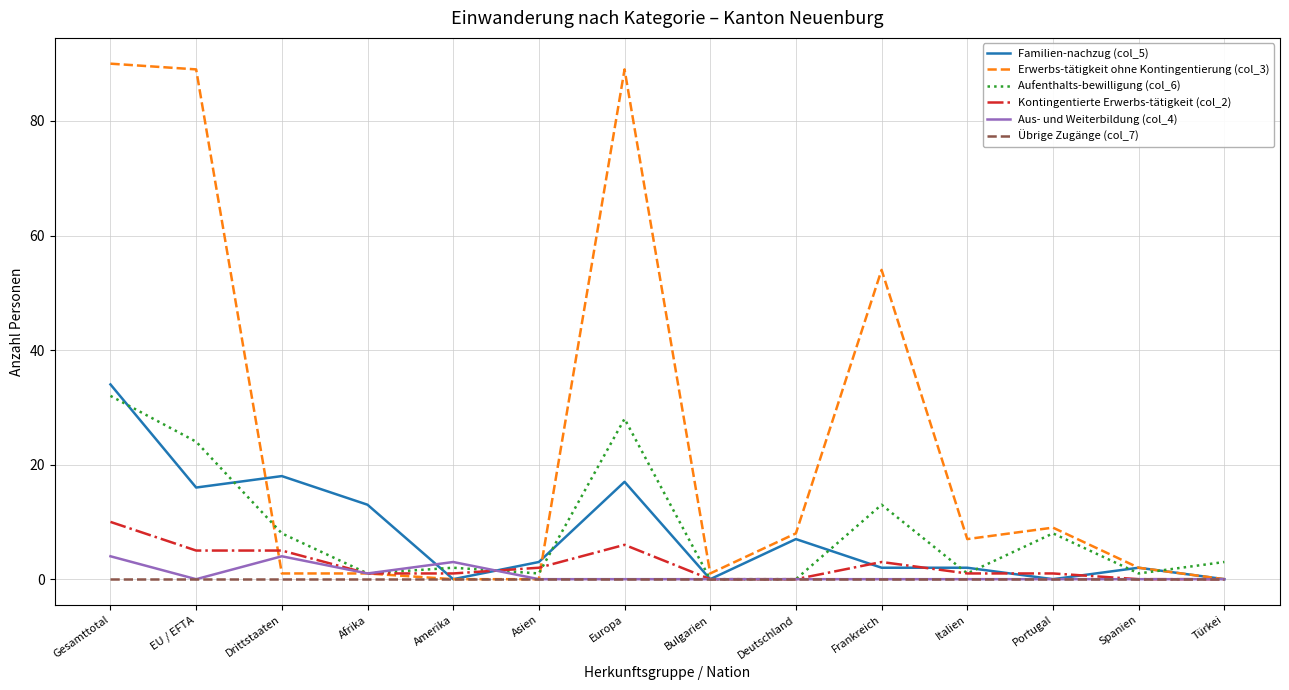

At which label does Aufenthalts-bewilligung (col_6) reach its peak?

Gesamttotal